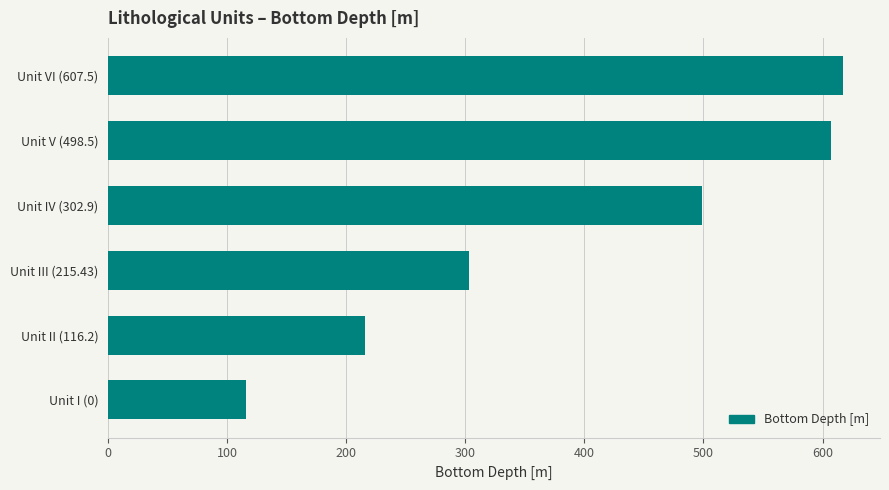

Is it true that the value at Unit VI (607.5) is 617.4?

True